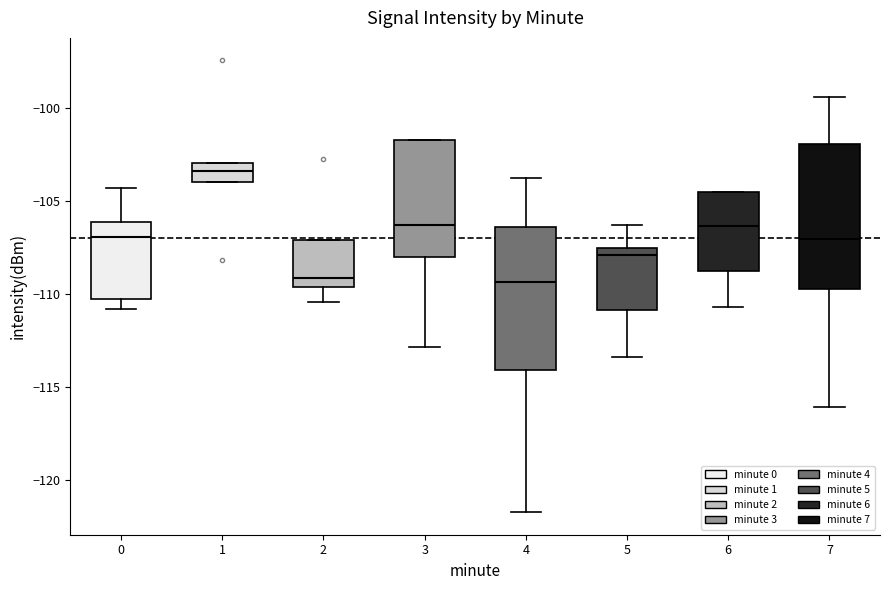

Reading left to right, transcribe this box plot: for each box, give where its median line is, the range the box spans, and where its two whiskers end, as read against the y-axis. The values are not printed on the chart, so give them approximately, as read against the axis.

0: median -107.0, box -110.5 to -106.0, whiskers -111.0 to -104.5
1: median -103.5, box -104.0 to -103.0, whiskers -104.0 to -103.0
2: median -109.0, box -109.5 to -107.0, whiskers -110.5 to -107.0
3: median -106.5, box -108.0 to -101.5, whiskers -113.0 to -101.5
4: median -109.5, box -114.0 to -106.5, whiskers -121.5 to -104.0
5: median -108.0, box -111.0 to -107.5, whiskers -113.5 to -106.5
6: median -106.5, box -109.0 to -104.5, whiskers -110.5 to -104.5
7: median -107.0, box -110.0 to -102.0, whiskers -116.0 to -99.5